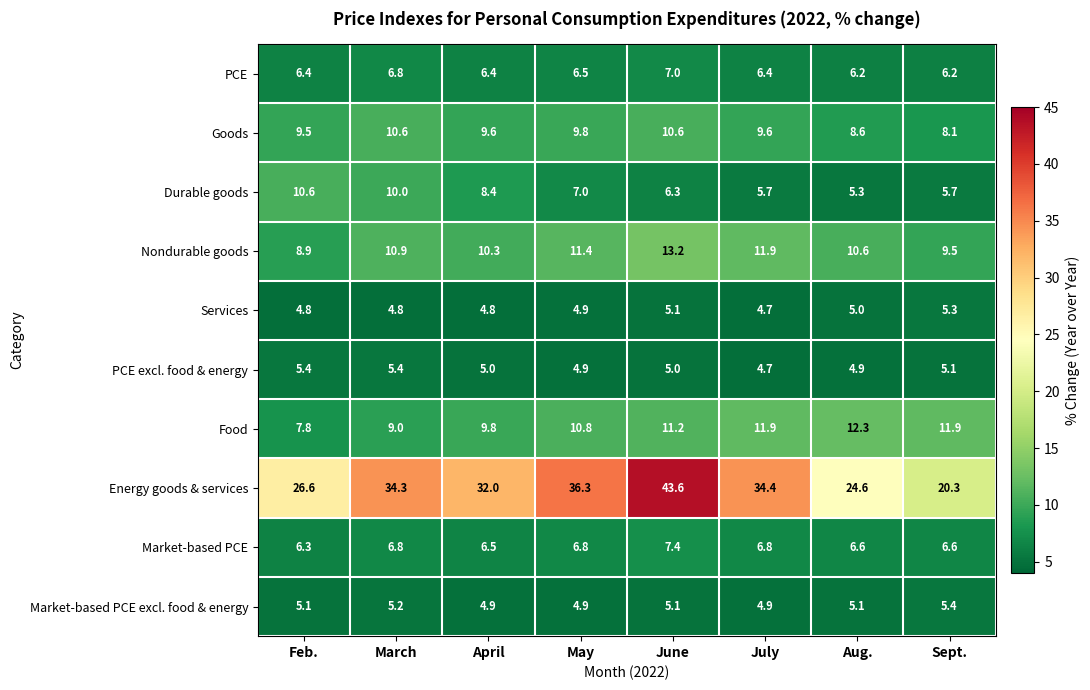

What is the greatest value displayed?

43.6